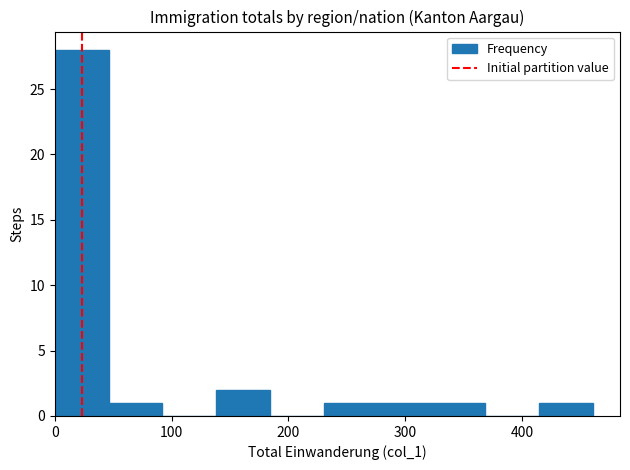

What is the height of the bar covering 0 to 50 on the x-axis? Neither the bar edges nor the heights are printed on the chart, so give them approximately, as read against the axes.

28